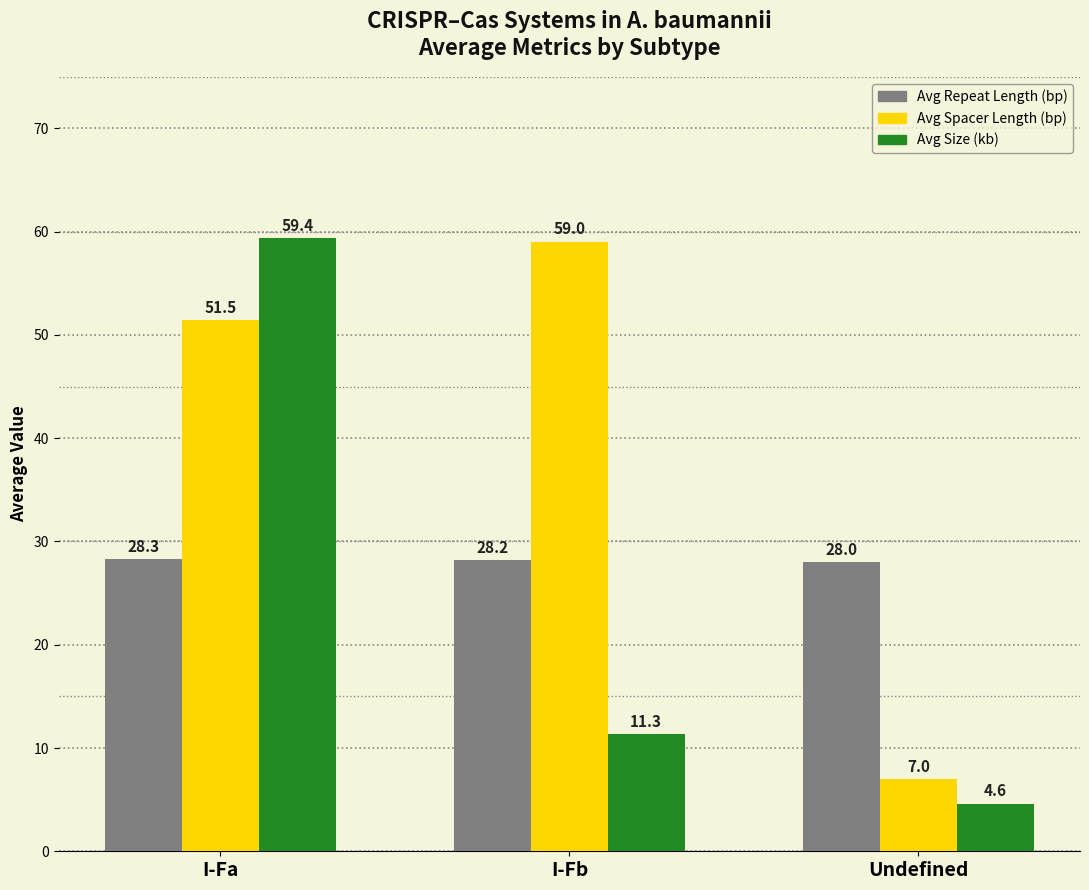

Is the value of Avg Spacer Length (bp) at I-Fb greater than the value of Avg Size (kb) at I-Fb?

Yes